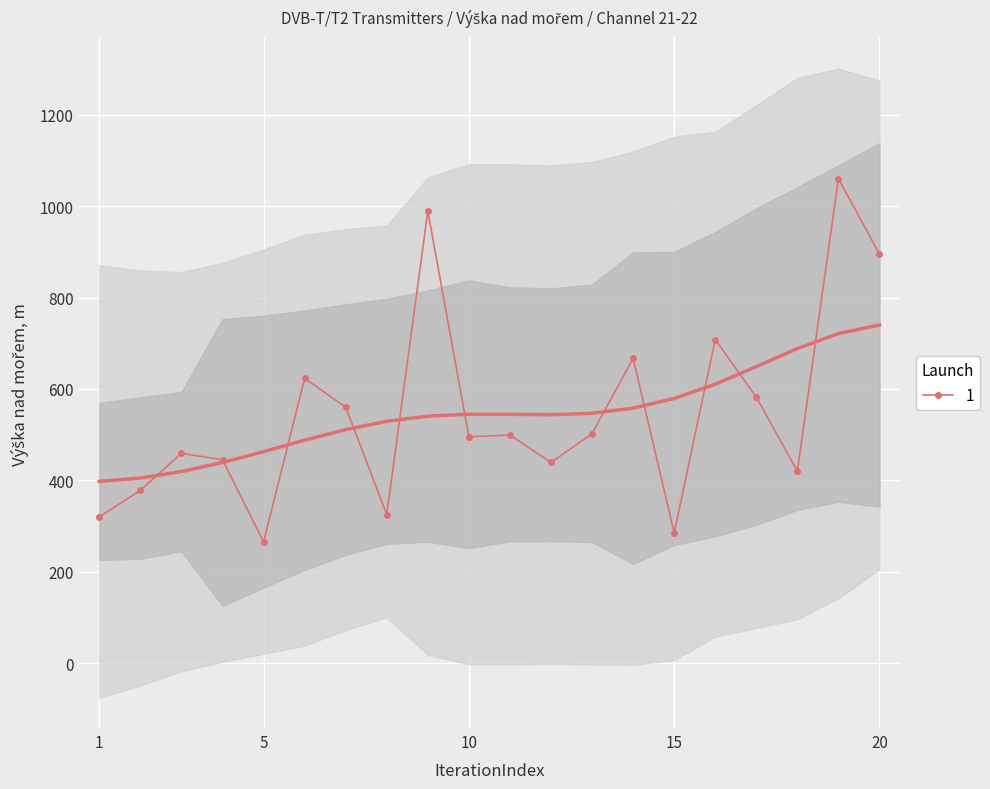

What is the highest value of the 1 series?

1060